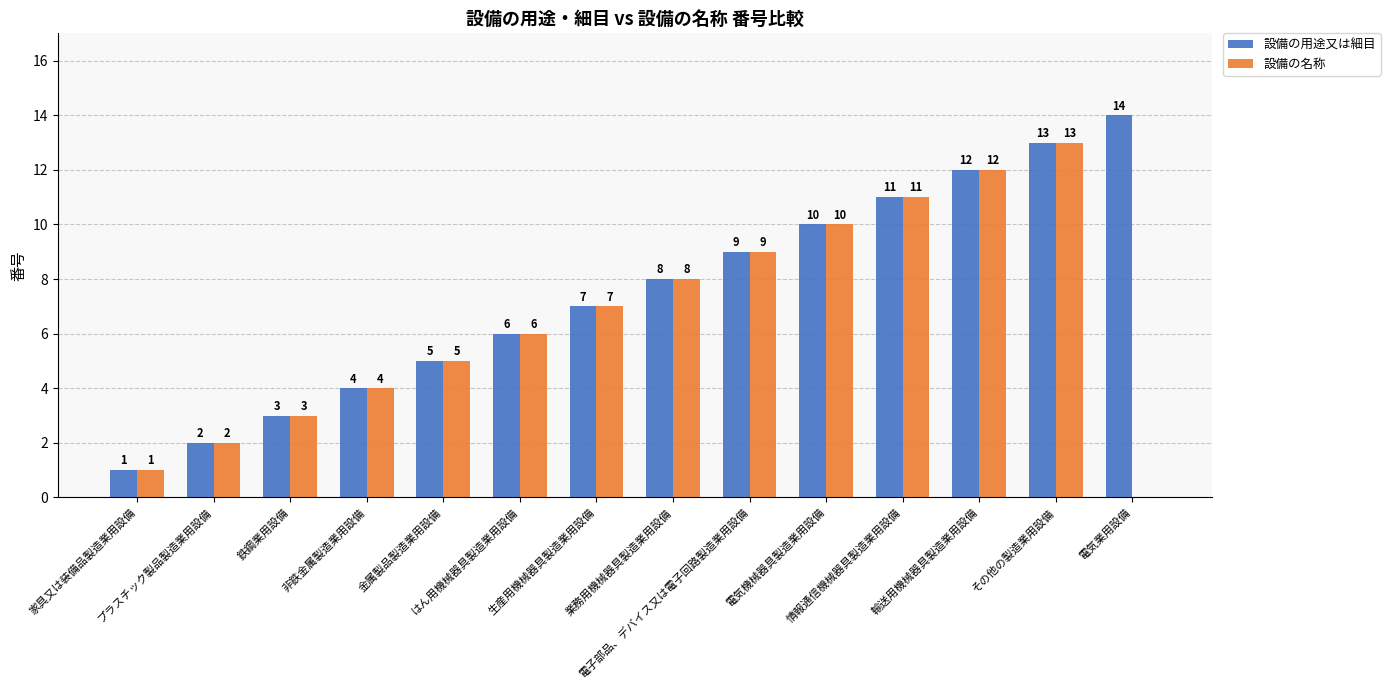

Read the 設備の用途又は細目 value at はん用機械器具製造業用設備, to the nearest 5.

5